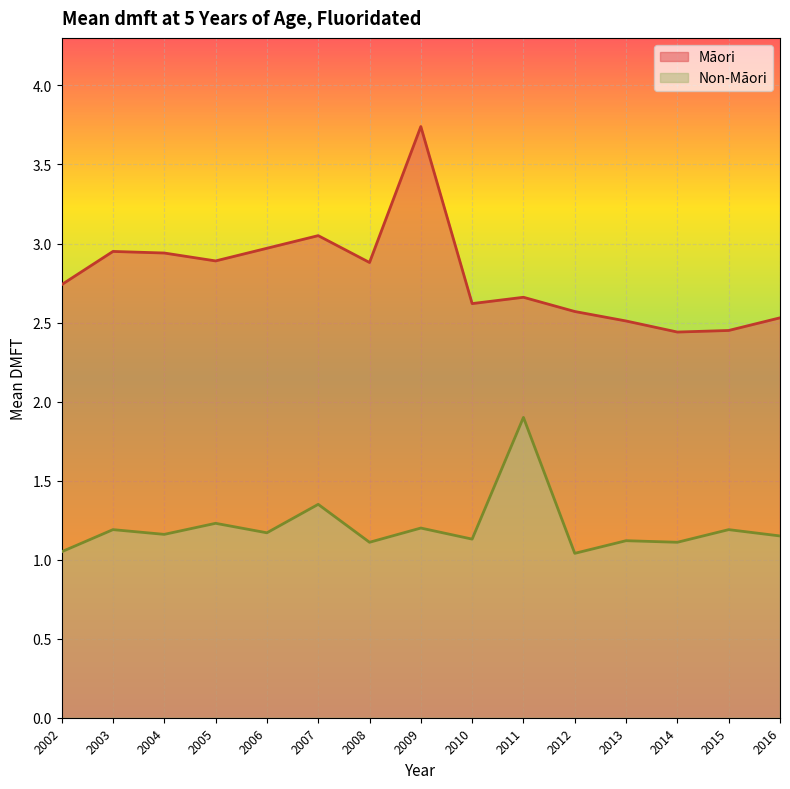

Where is Māori nearest to the value 3?

2006